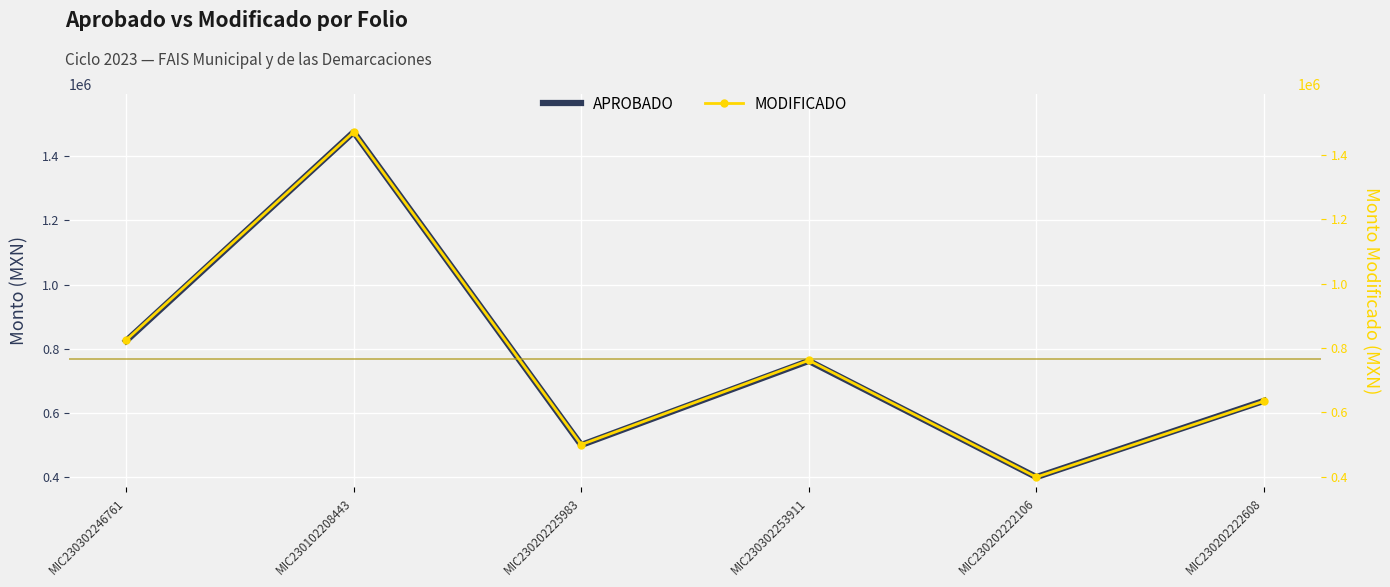

In APROBADO, how many points are lower than both neighbors (excluding endpoints)?

2